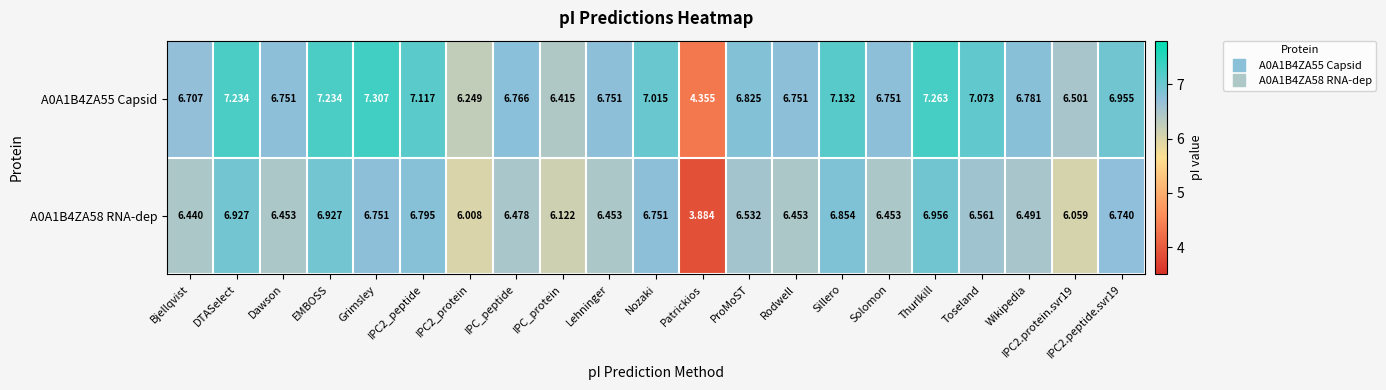

At which label does A0A1B4ZA55 Capsid first exceed 6?

Bjellqvist